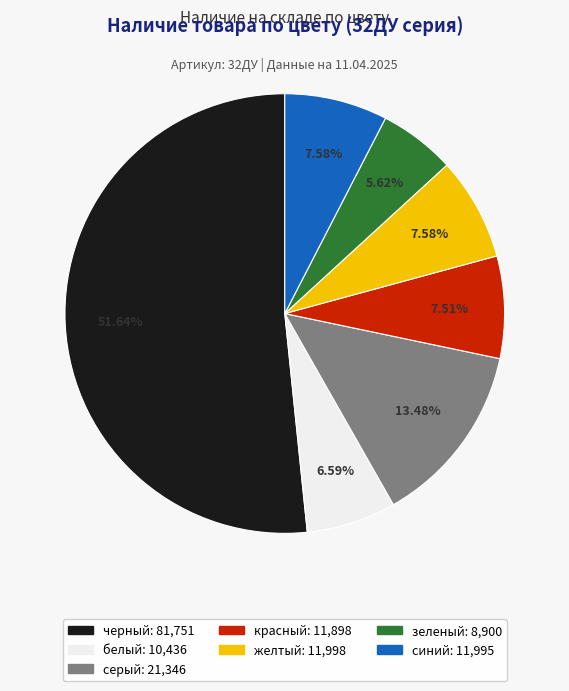

To the nearest percent, what percentage of the pie is белый?

7%